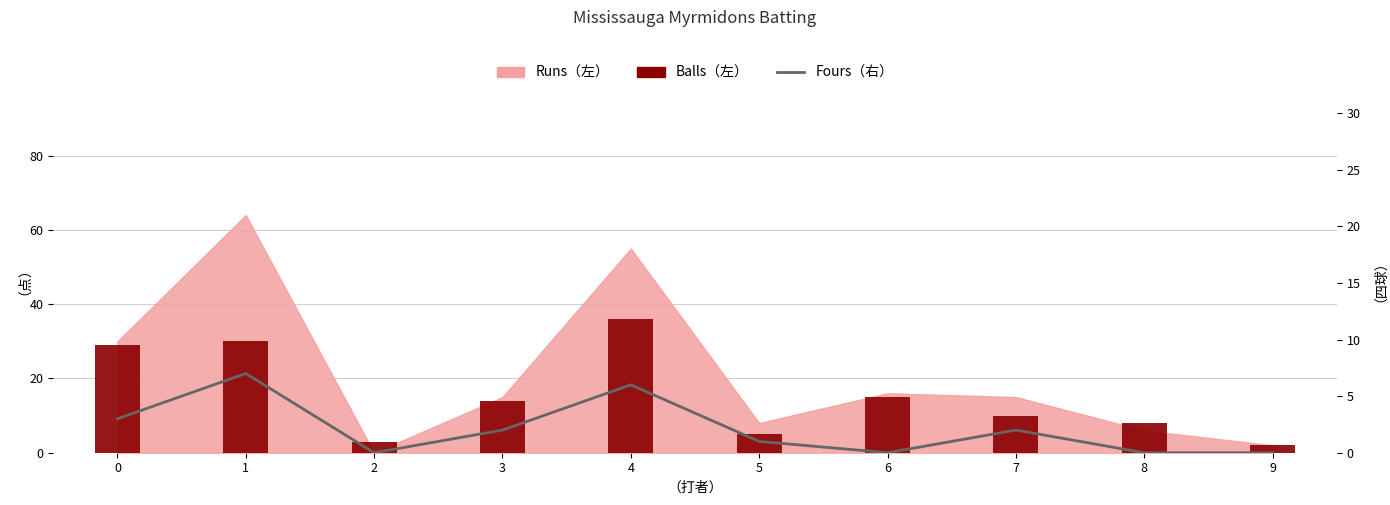

List the labels in order of Fours（右） value, largest first.

1, 4, 0, 3, 7, 5, 2, 6, 8, 9